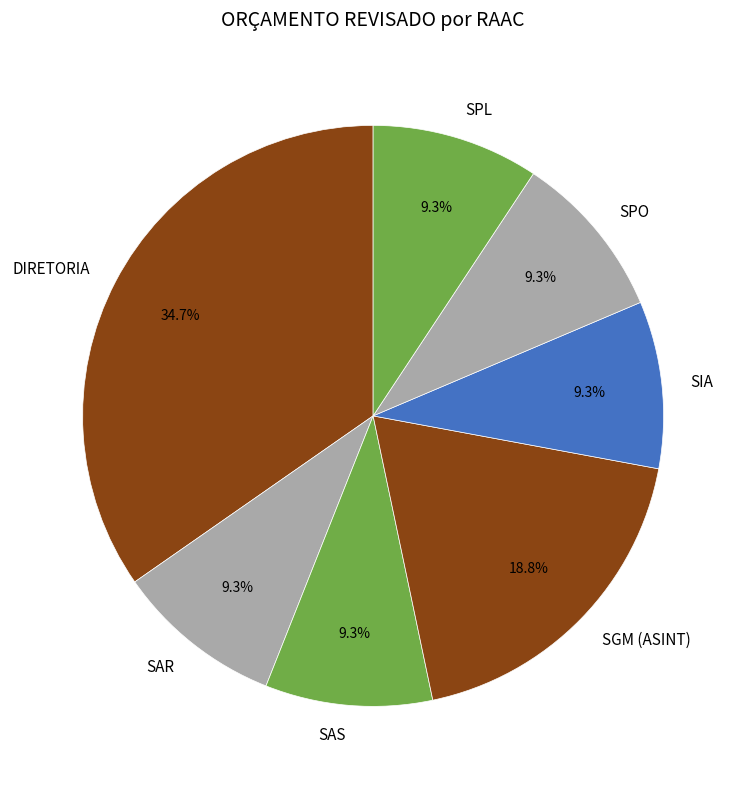

How many slices are in this pie chart?

7